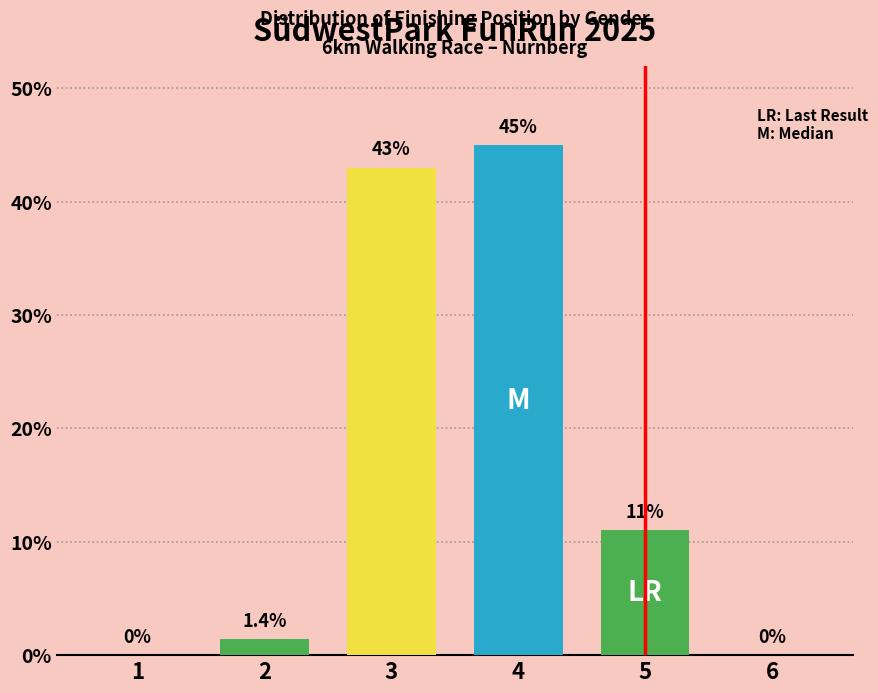

How many groups of bars are there?

1